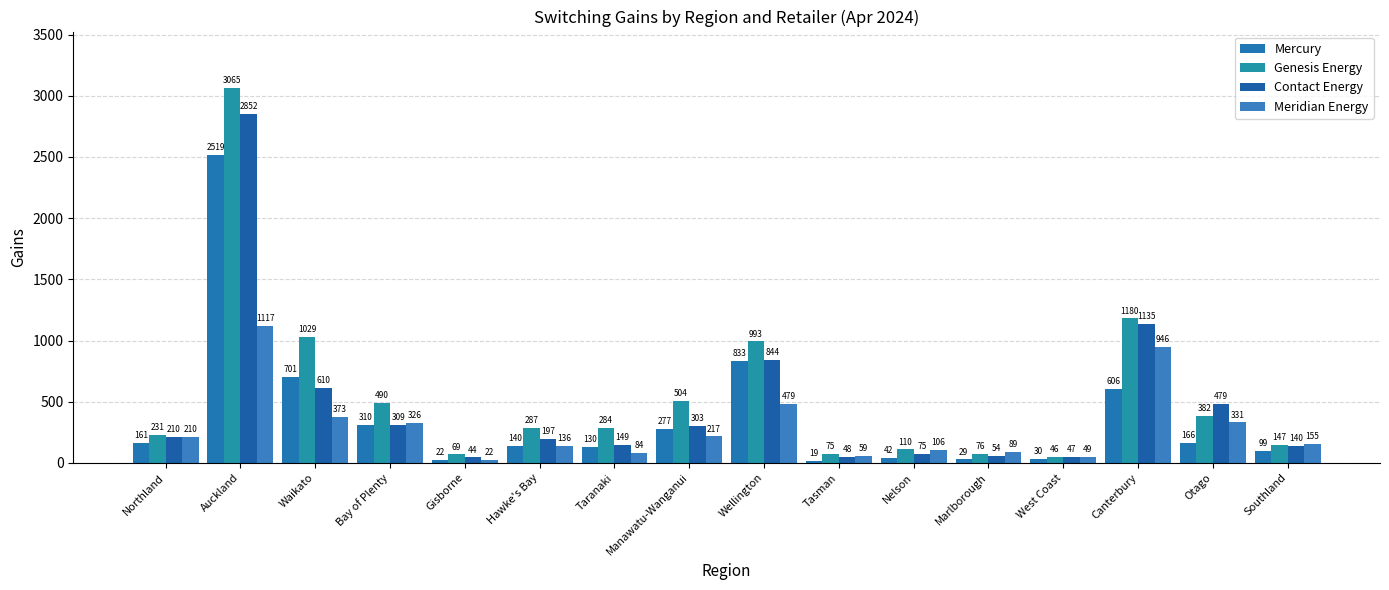

What is the label of the 1st bar from the right?

Southland